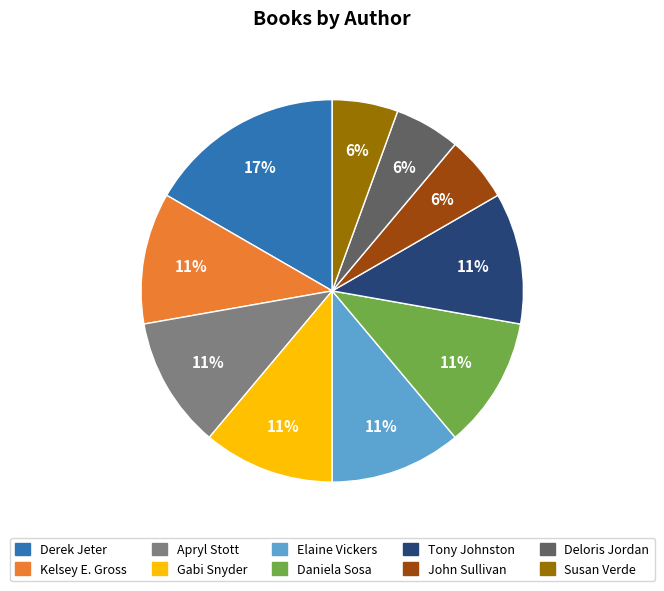

Which slice is the largest?

Derek Jeter